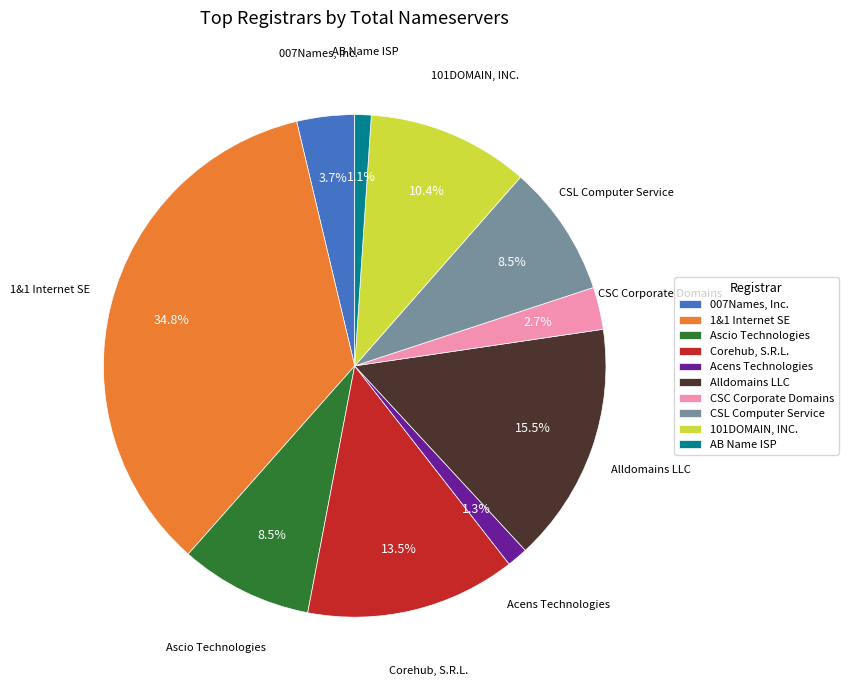

The 007Names, Inc. slice represents 12% of the pie. True or false?

False